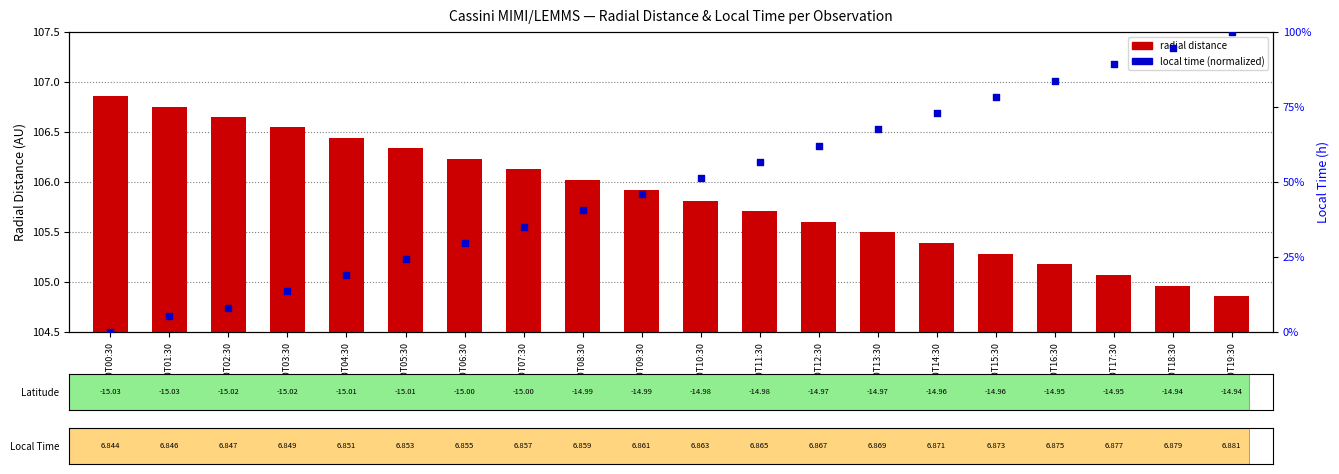

At how many categories does at least one series exceed 72?

20